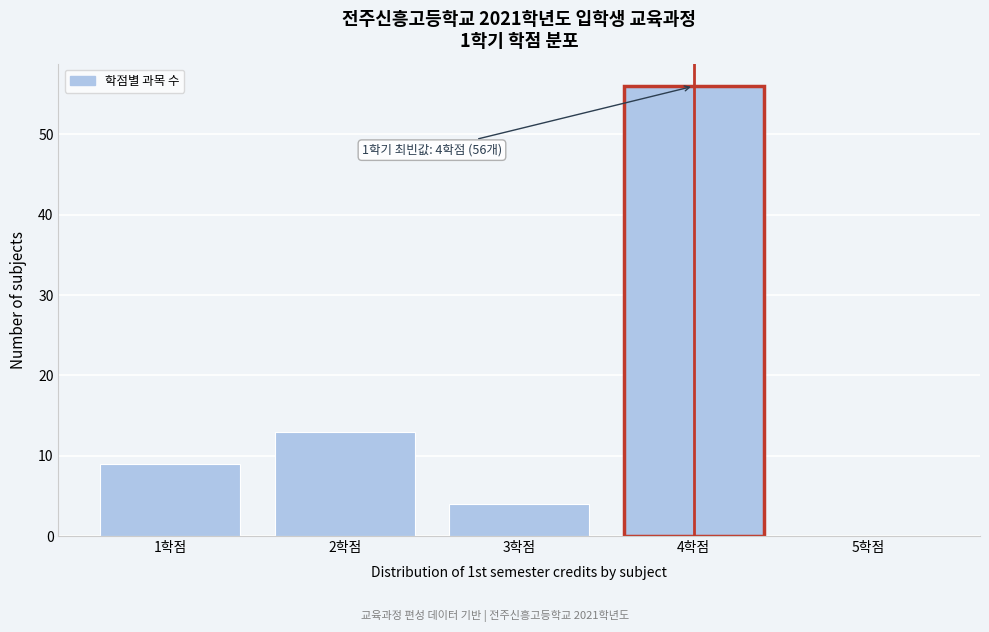

Reading left to right, extract all data points from this chart.

1학점=9	2학점=13	3학점=4	4학점=56	5학점=0